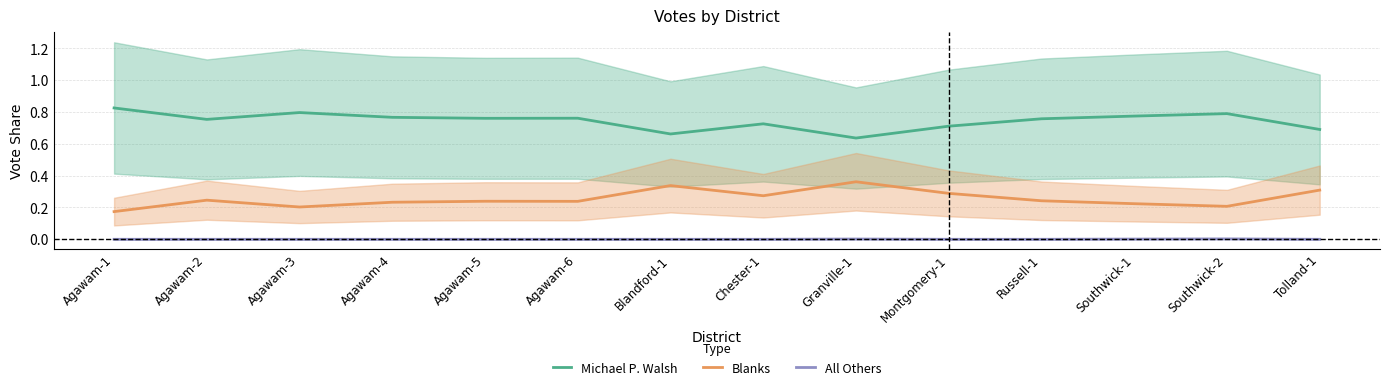

The value of Blanks at Agawam-3 is 0.2. True or false?

True